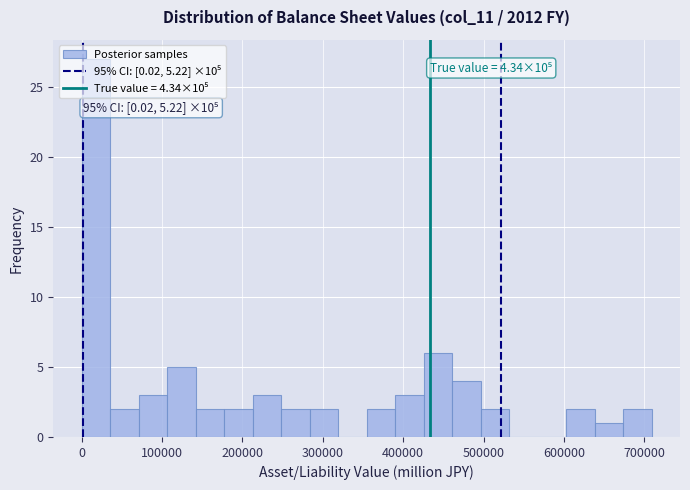

Read against the x-axis, roughly where is the centre of the tallest bar?

20000